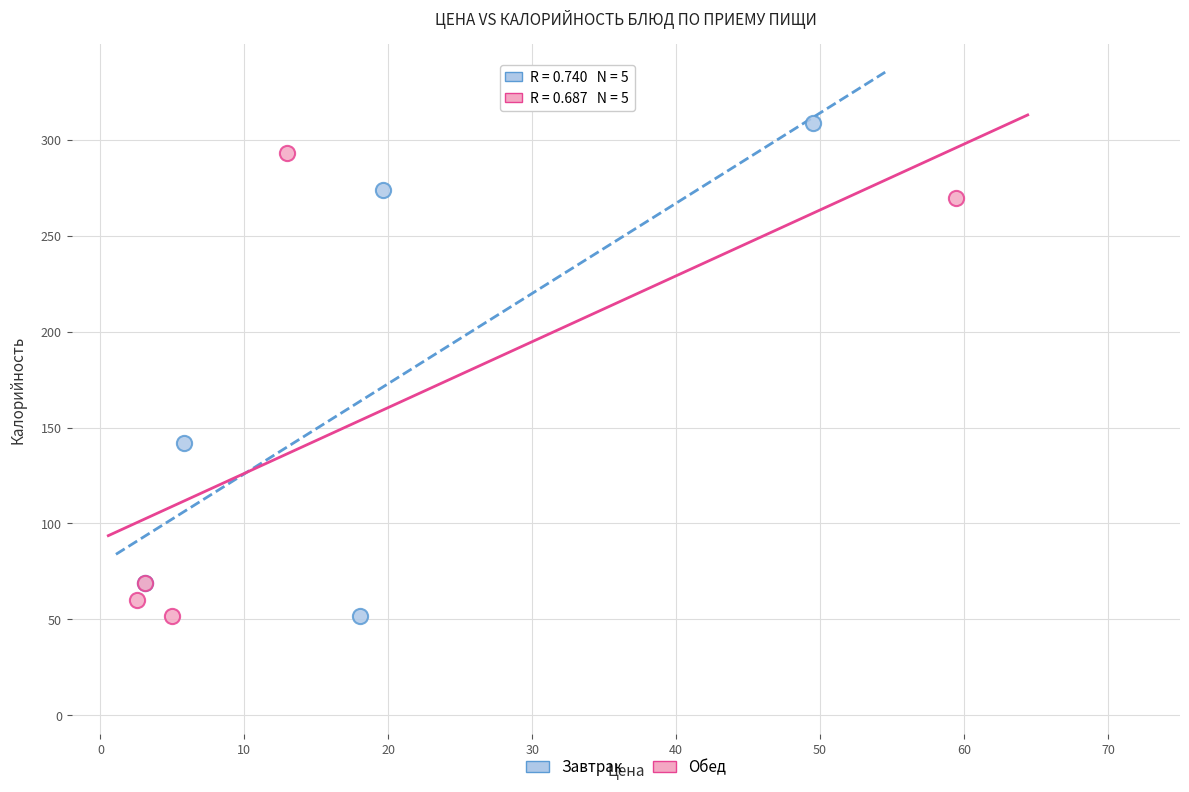

What are all the series names shown in the legend?

Завтрак, Обед